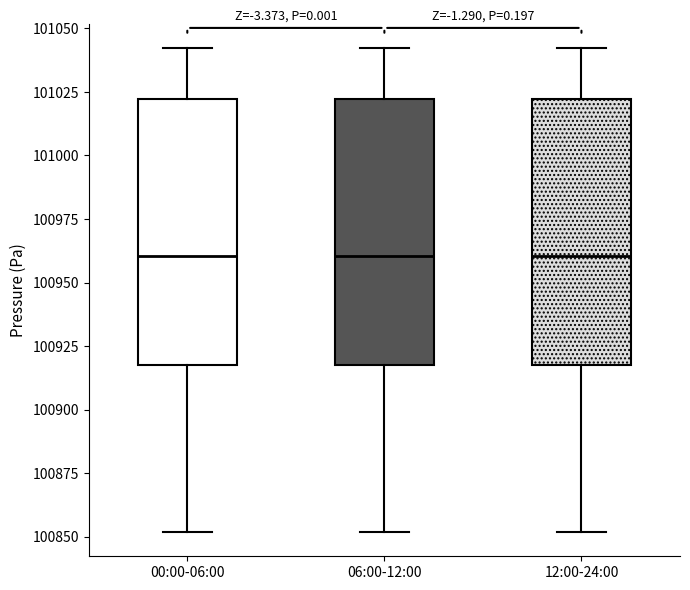

Where does the lower whisker of the box for 06:00-12:00 end on the y-axis? The values are not printed on the chart, so give them approximately, as read against the axis.

100850